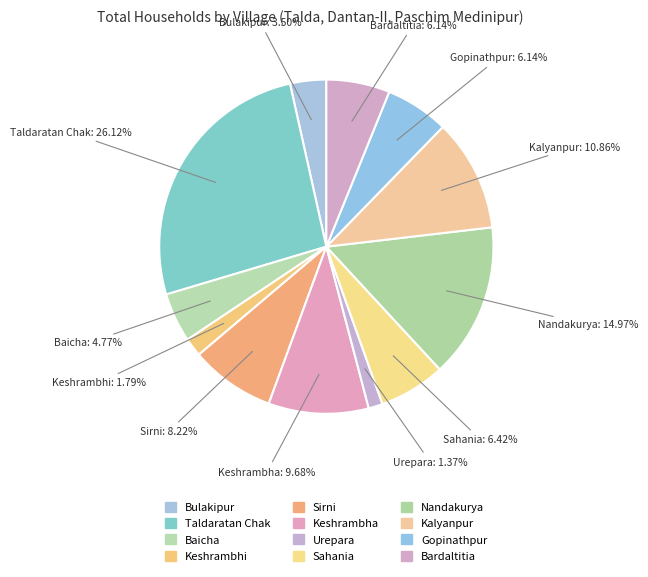

Which category has the biggest portion of the pie?

Taldaratan Chak